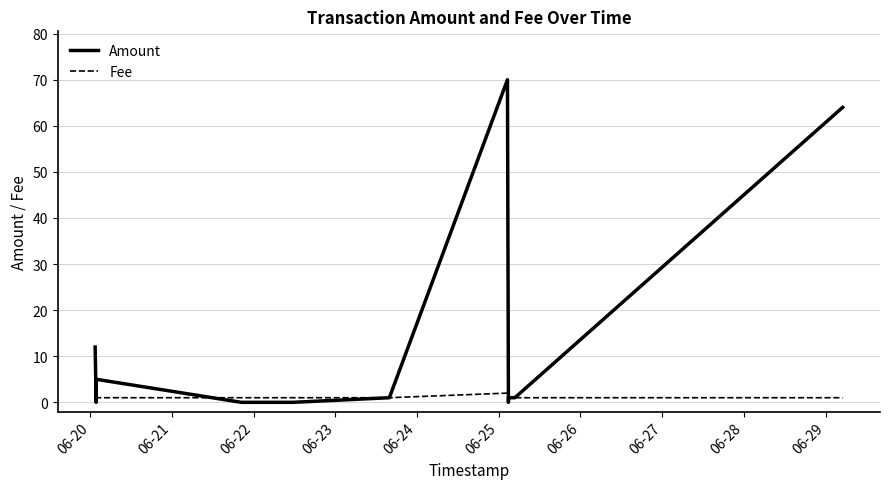

The value of Fee at 06-26 is 1. True or false?

False